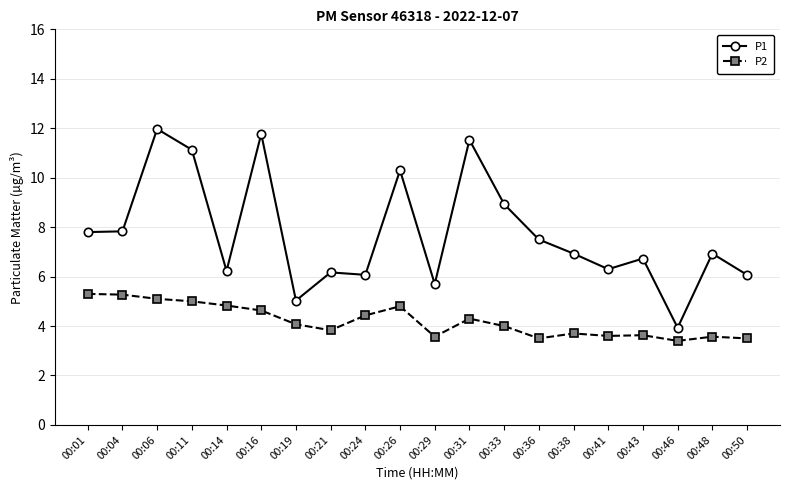

True or false: P1 and P2 cross at least once.

False